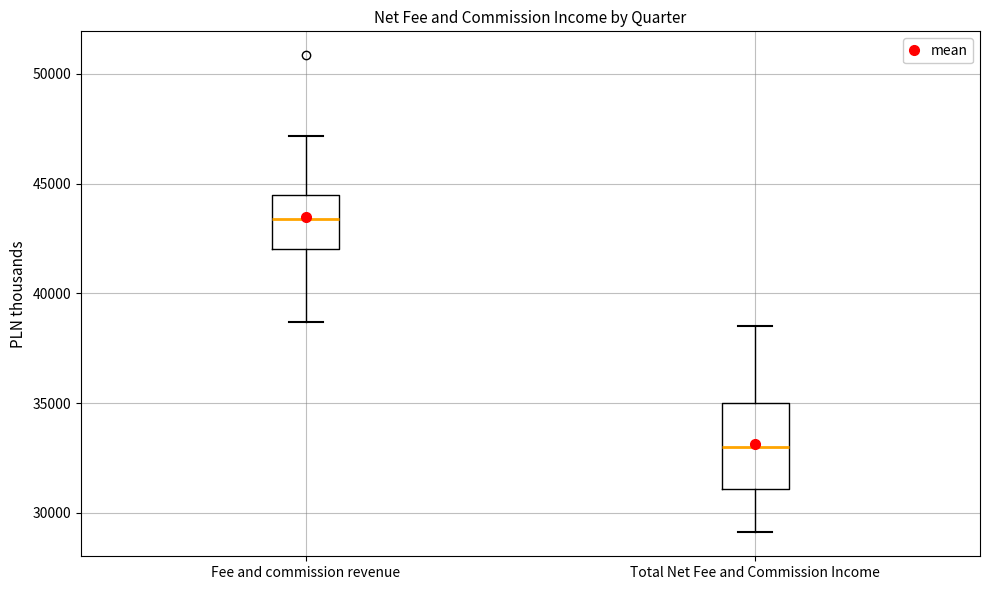

Where is the upper edge of the box for Total Net Fee and Commission Income on the y-axis? The values are not printed on the chart, so give them approximately, as read against the axis.

35000